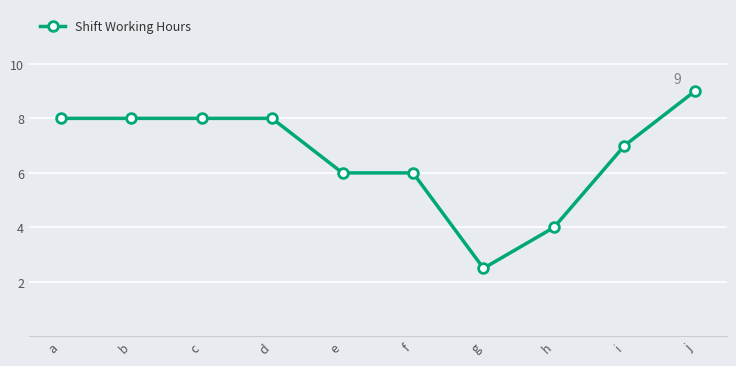

Reading left to right, what are all the values shown in this chart?

a=8.0	b=8.0	c=8.0	d=8.0	e=6.0	f=6.0	g=2.5	h=4.0	i=7.0	j=9.0